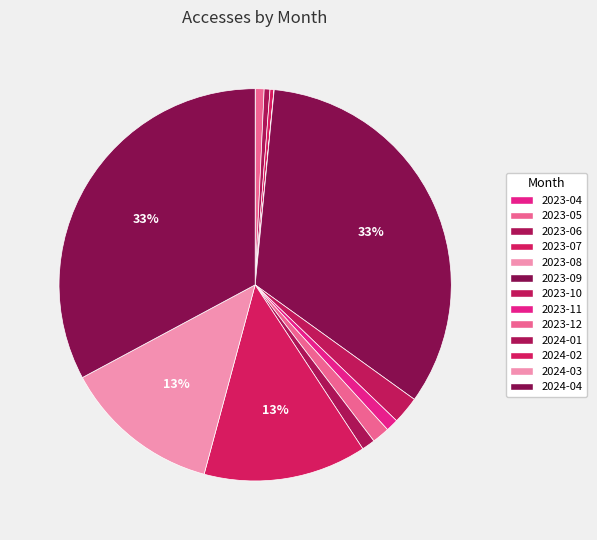

Which has a higher value, 2024-02 or 2023-08?

2024-02